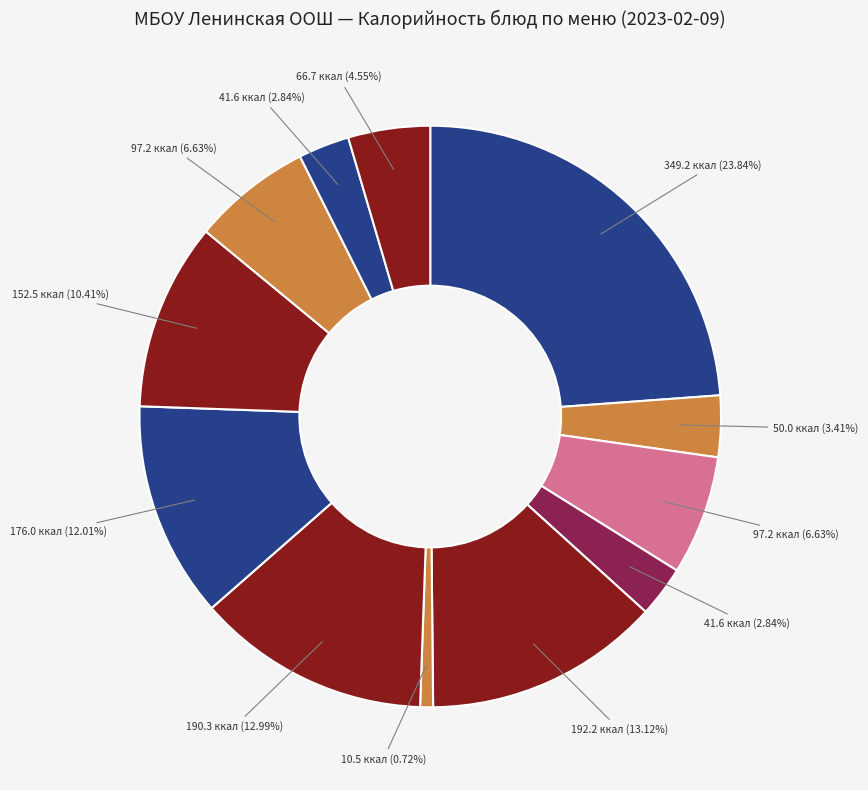

To the nearest percent, what is the difference between the largest and smallest slice percentages?

23%